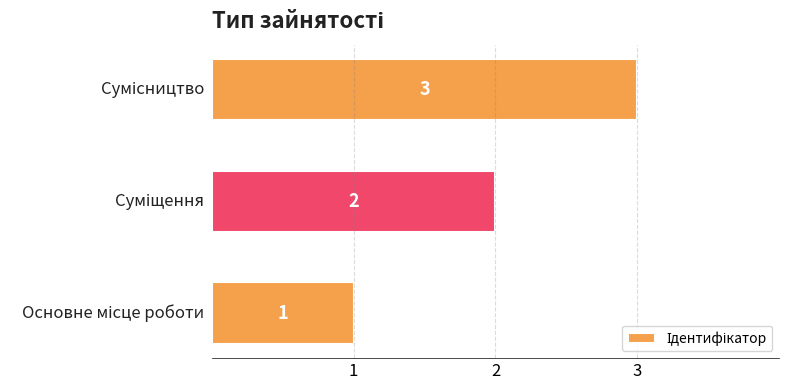

What is the maximum value shown in the chart?

3